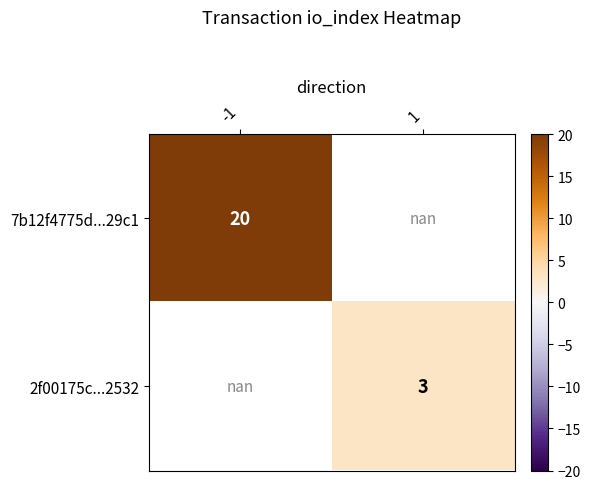

Is it true that 2f00175c...2532 equals 3.0 at 1?

True